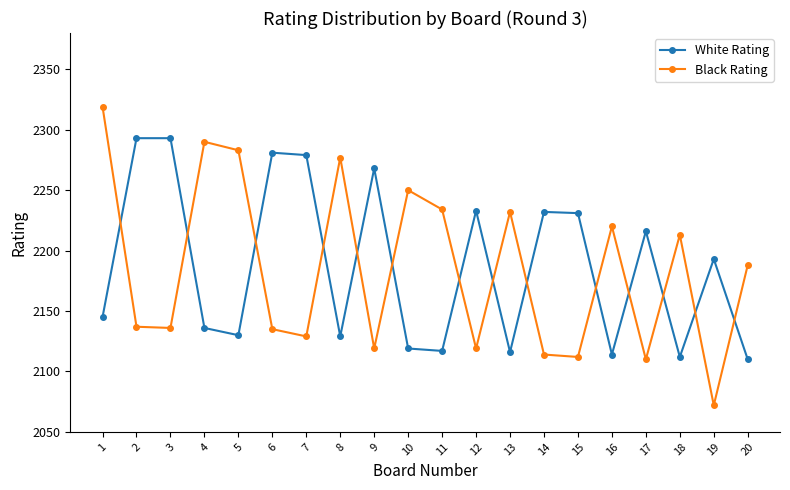

What are all the series names shown in the legend?

White Rating, Black Rating